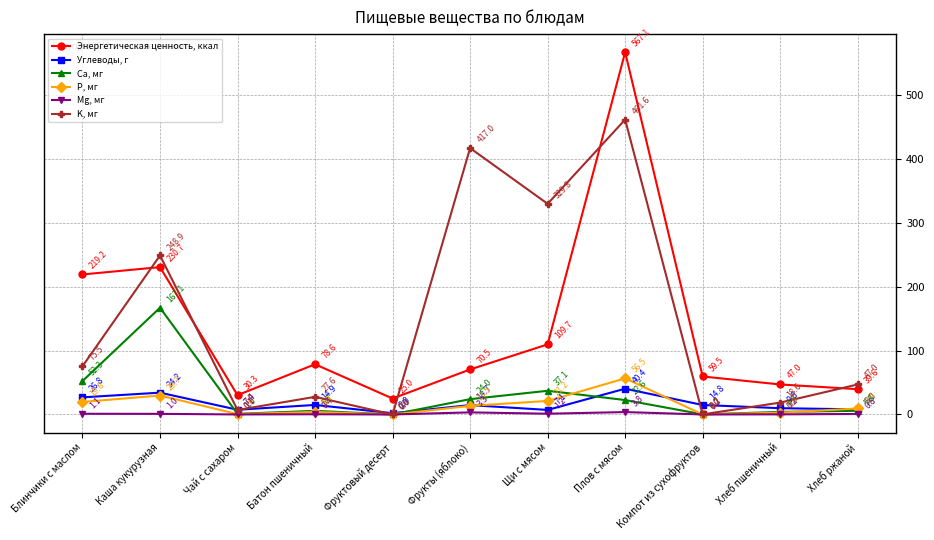

List the series in order of their peak value, lowest first.

Mg, мг, Углеводы, г, P, мг, Ca, мг, K, мг, Энергетическая ценность, ккал